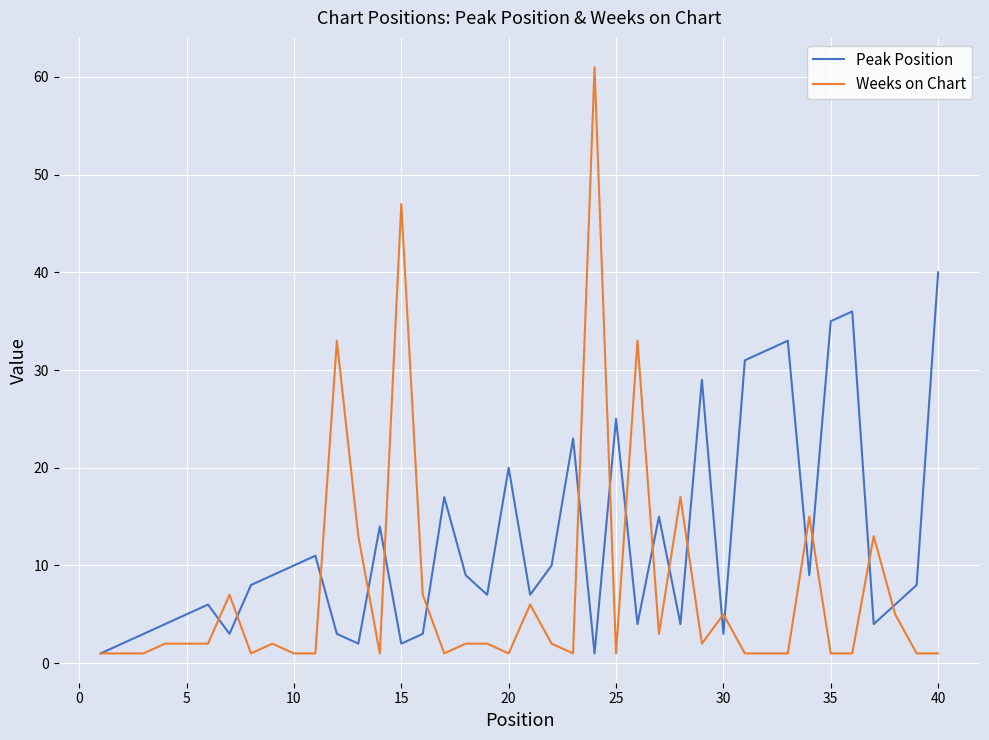

What is the highest value of the Weeks on Chart series?

61